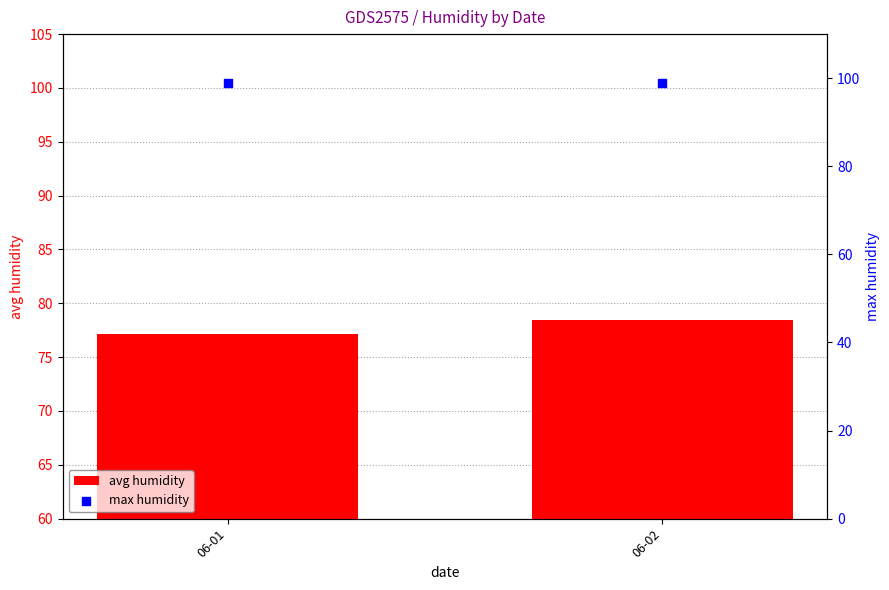

At which category is the sum across all series the highest?

06-02